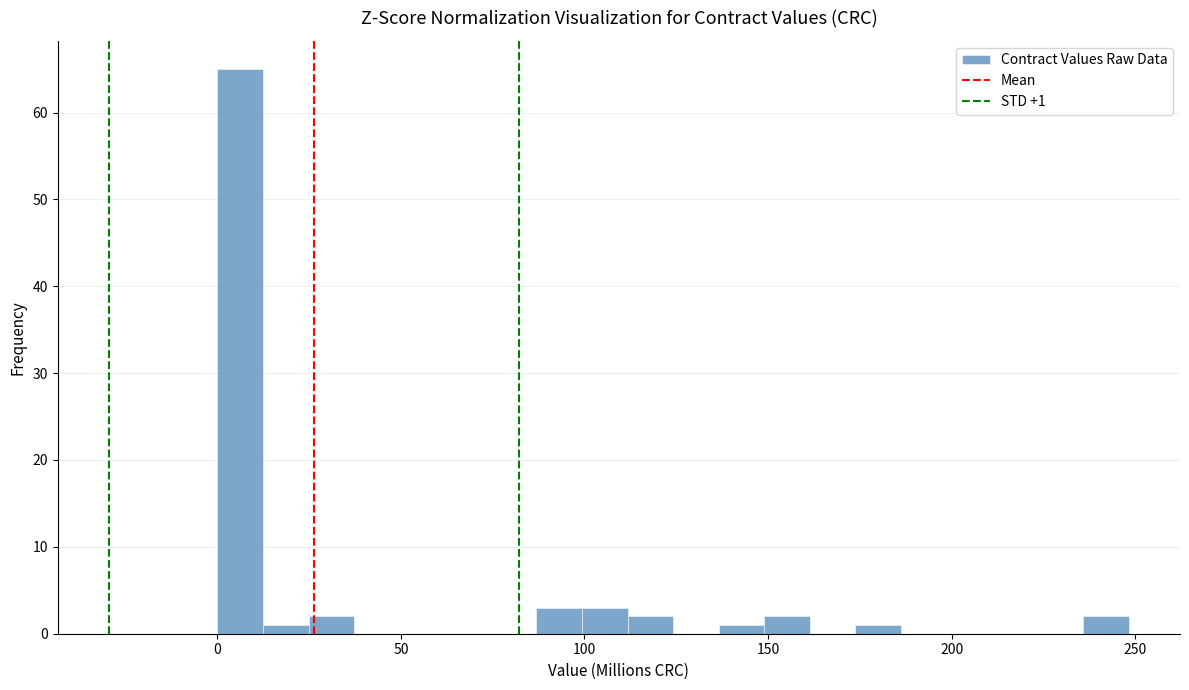

Read against the x-axis, roughly where is the centre of the tallest bar?

5